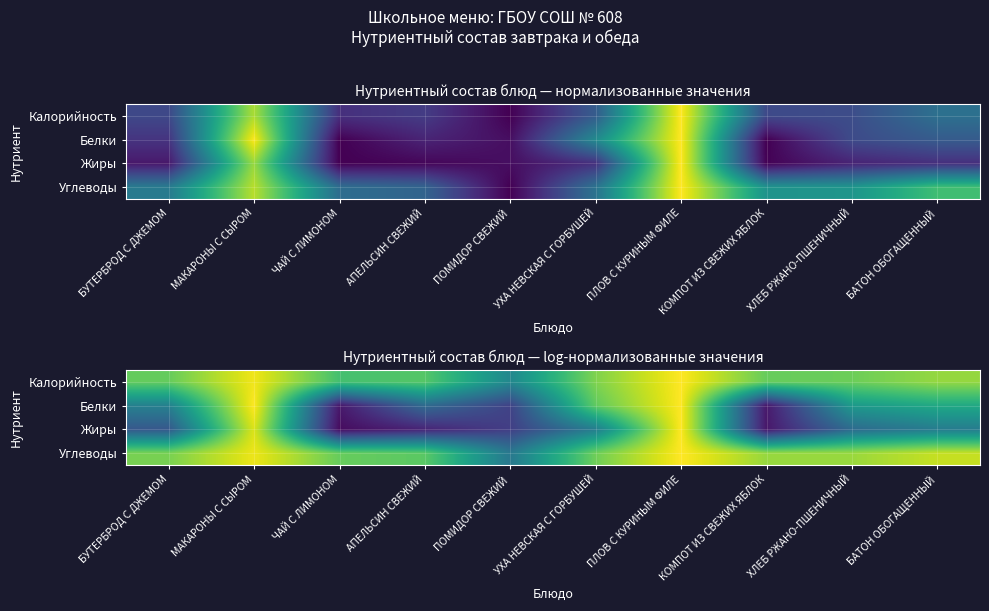

The Углеводы series shows 1.0 at ПЛОВ С КУРИНЫМ ФИЛЕ. True or false?

True